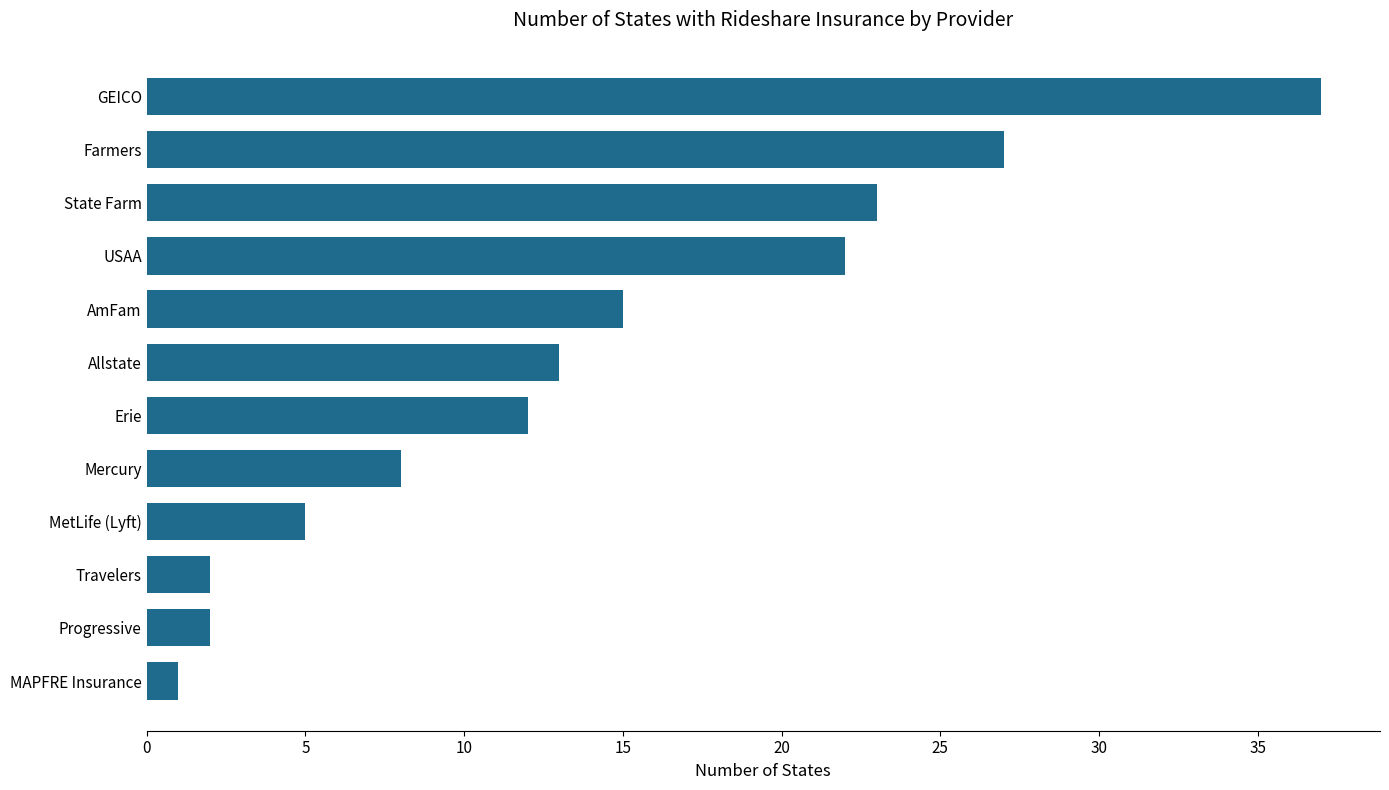

What is the sum of the values at Progressive and Farmers?

29